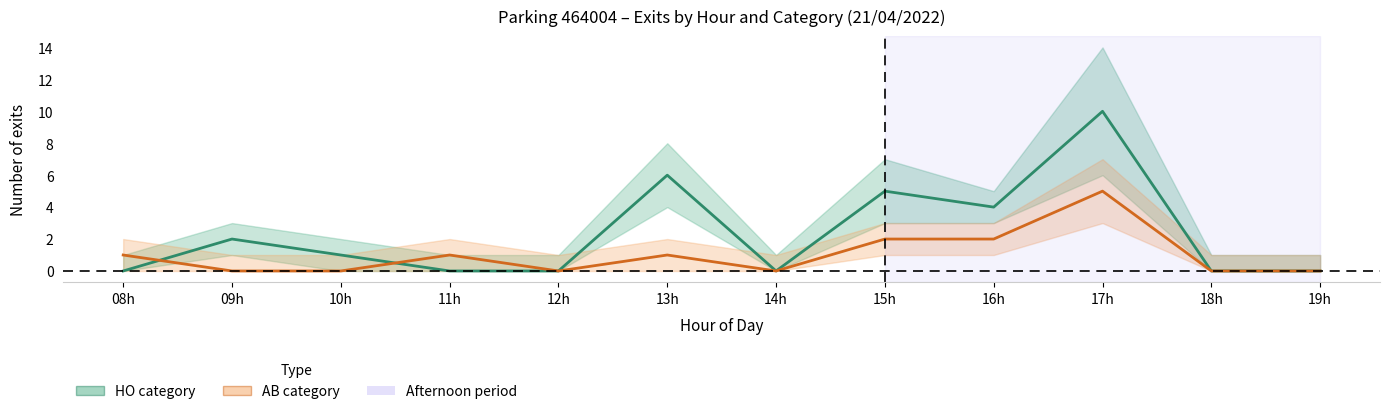

At which label is HO (Hourly exits) closest to 5?

15h